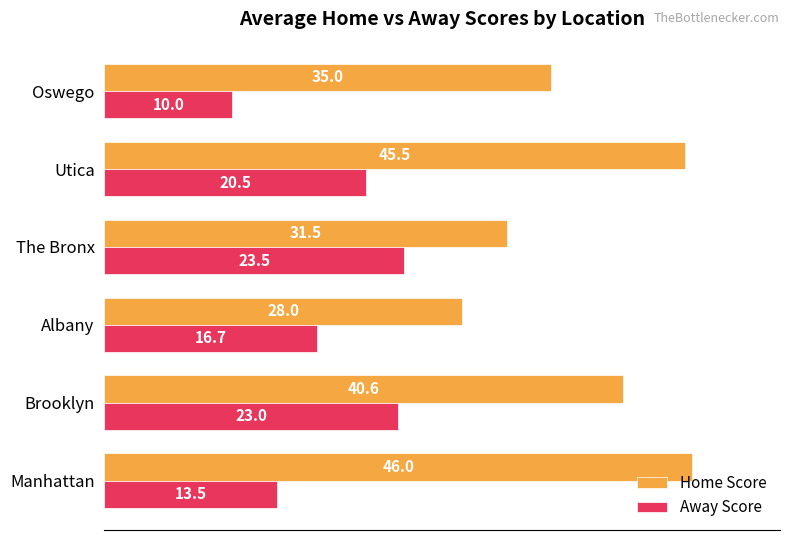

What are all the series names shown in the legend?

Home Score, Away Score